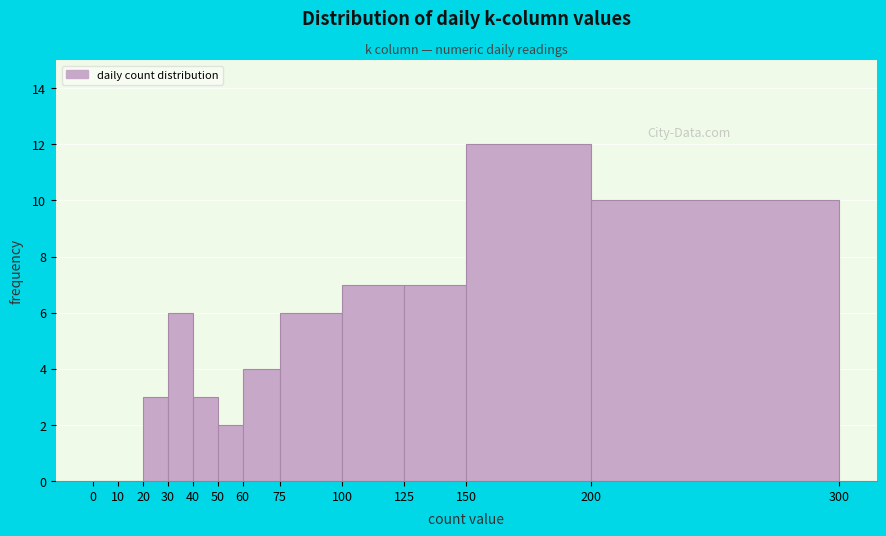

Reading left to right, list every bar in this chart as the range it spans on the x-axis followed by its height. The values are not printed on the chart, so give them approximately, as read against the axis.

0 to 10: 0
10 to 20: 0
20 to 30: 3
30 to 40: 6
40 to 50: 3
50 to 60: 2
60 to 75: 4
75 to 100: 6
100 to 125: 7
125 to 150: 7
150 to 200: 12
200 to 300: 10